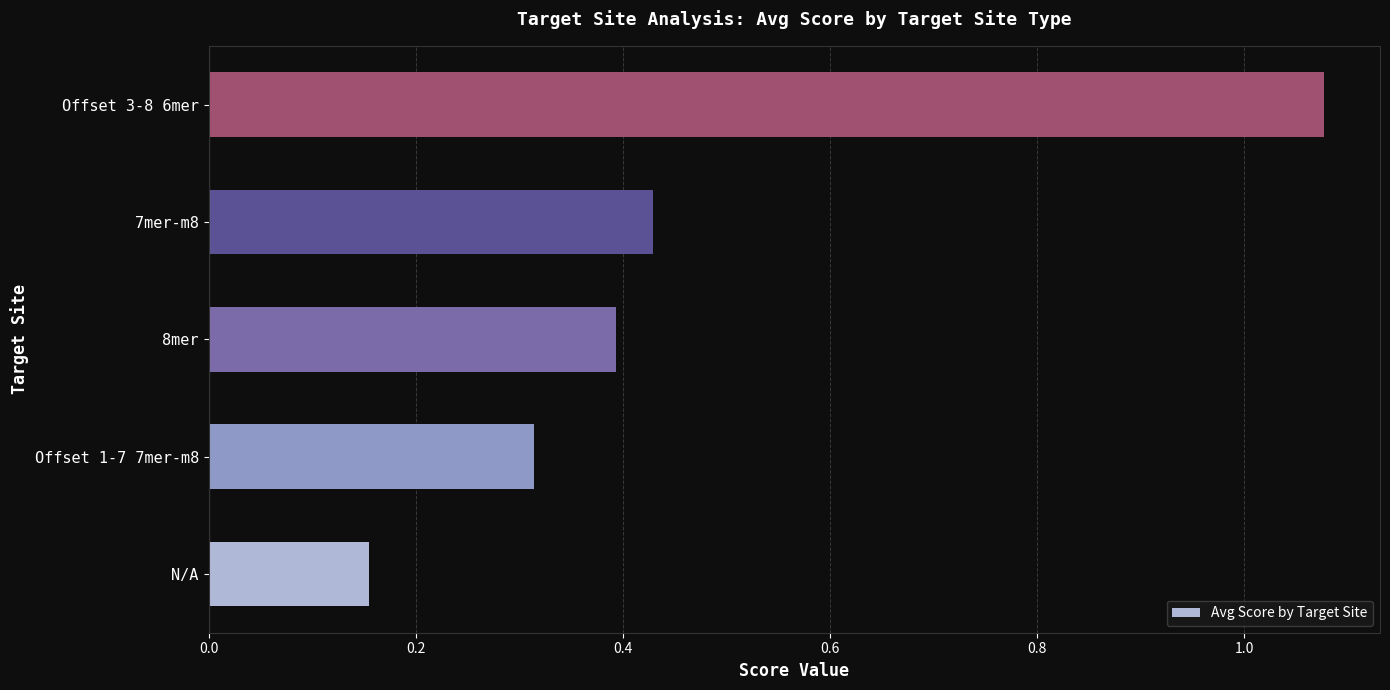

What is the average value?

0.5